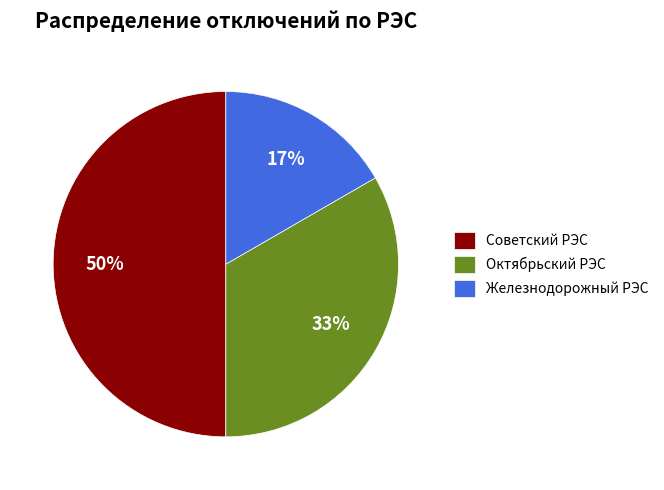

True or false: Железнодорожный РЭС accounts for 11% of the total.

False